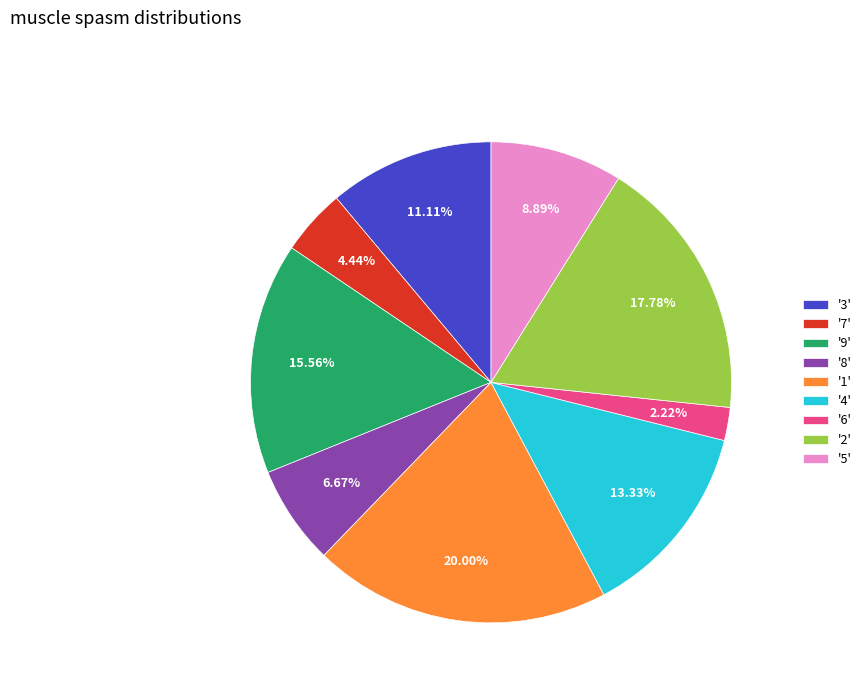

Combined, do '7' and '1' account for over 50%?

No